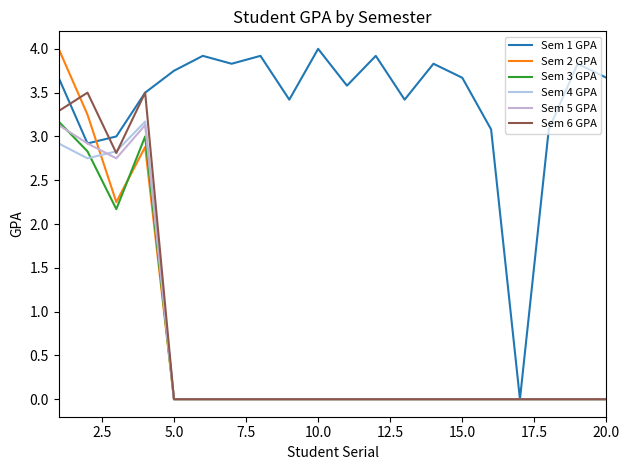

Is this an area chart (filled region under the line)?

No